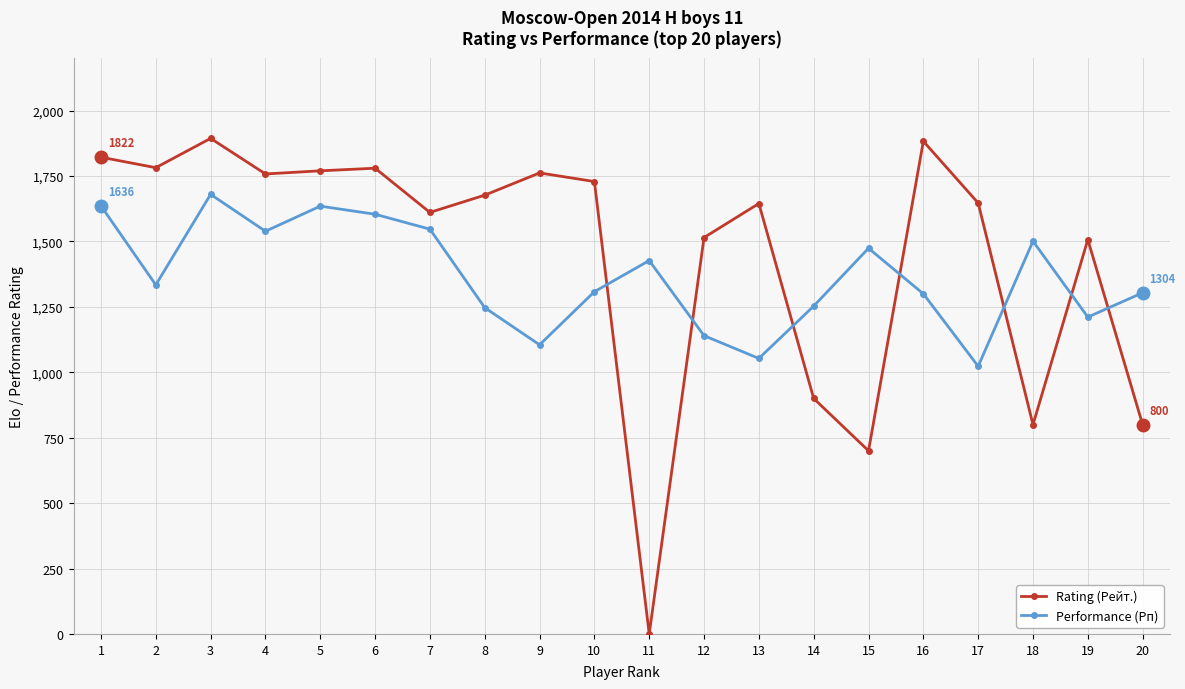

Read the Performance (Рп) value at 13, to the nearest 50.

1050